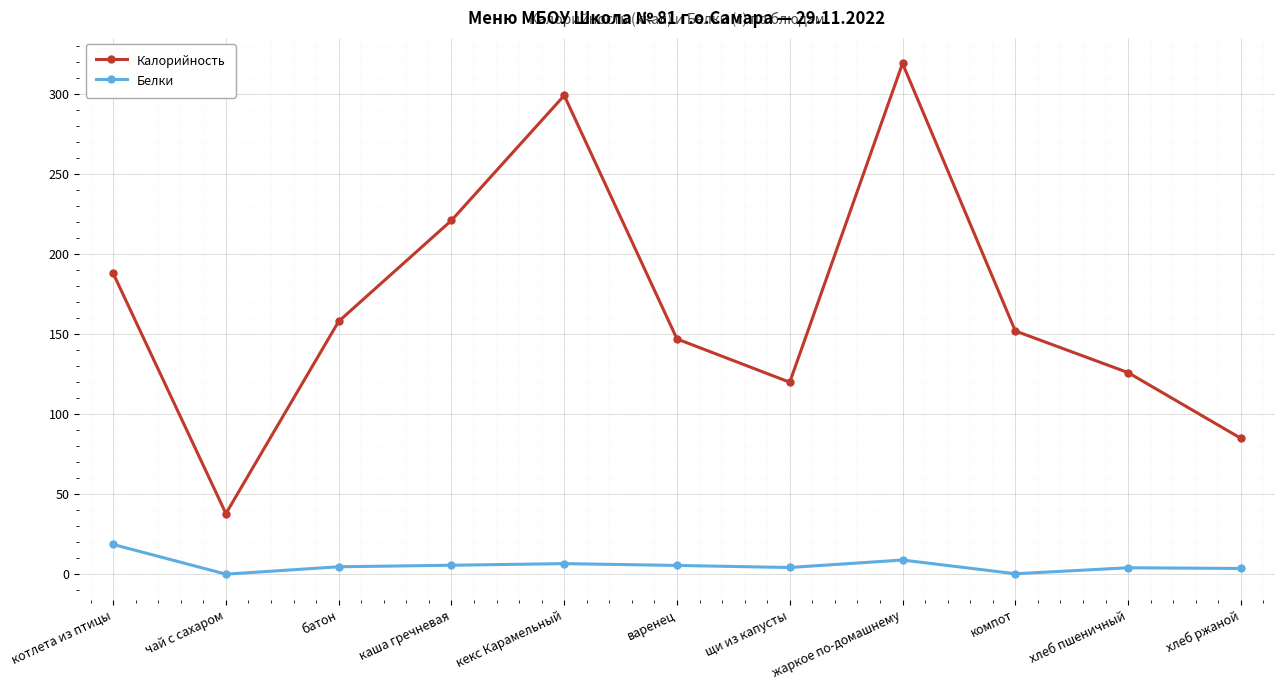

Rank the series by their maximum value, from lowest to highest.

Белки, Калорийность